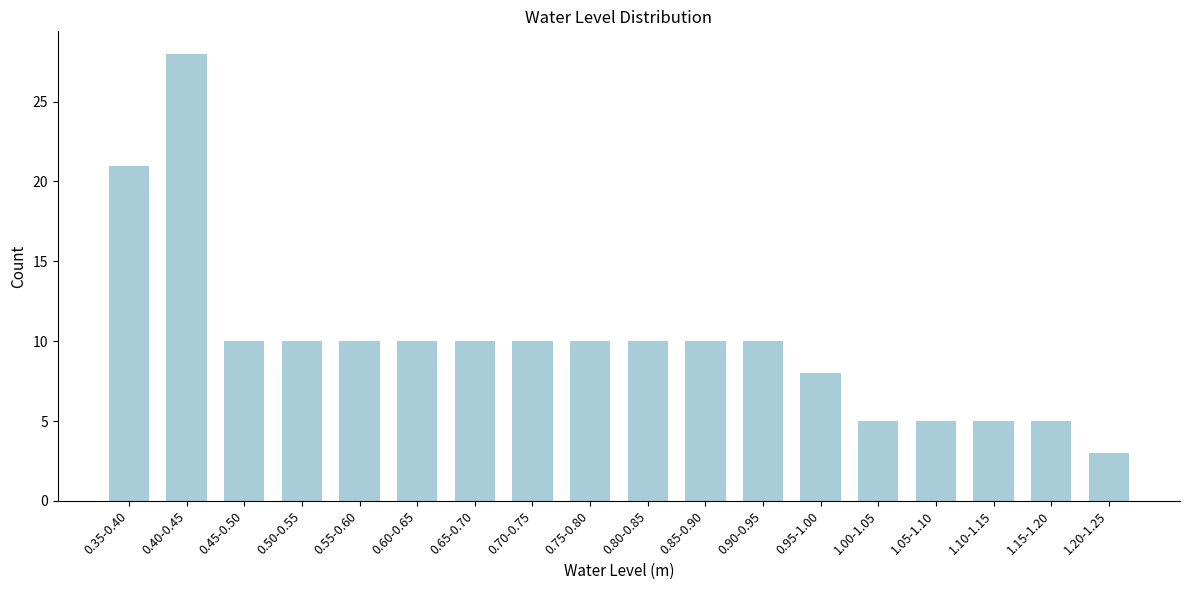

Reading left to right, what are all the values shown in this chart?

0.35-0.40=21	0.40-0.45=28	0.45-0.50=10	0.50-0.55=10	0.55-0.60=10	0.60-0.65=10	0.65-0.70=10	0.70-0.75=10	0.75-0.80=10	0.80-0.85=10	0.85-0.90=10	0.90-0.95=10	0.95-1.00=8	1.00-1.05=5	1.05-1.10=5	1.10-1.15=5	1.15-1.20=5	1.20-1.25=3